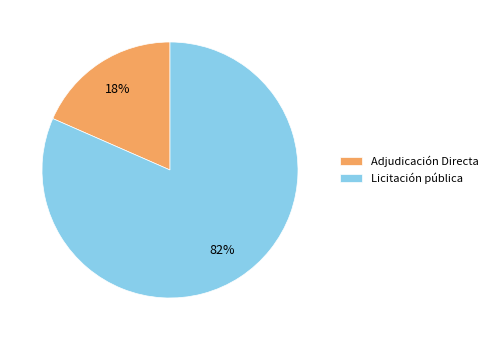

Between Licitación pública and Adjudicación Directa, which is larger?

Licitación pública